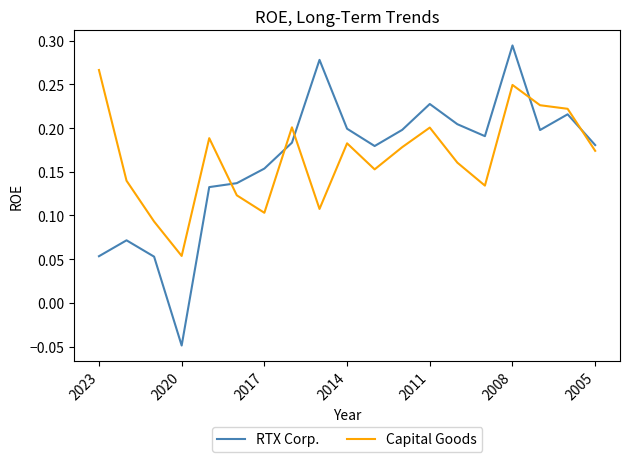

True or false: RTX Corp. and Capital Goods intersect in this chart.

True